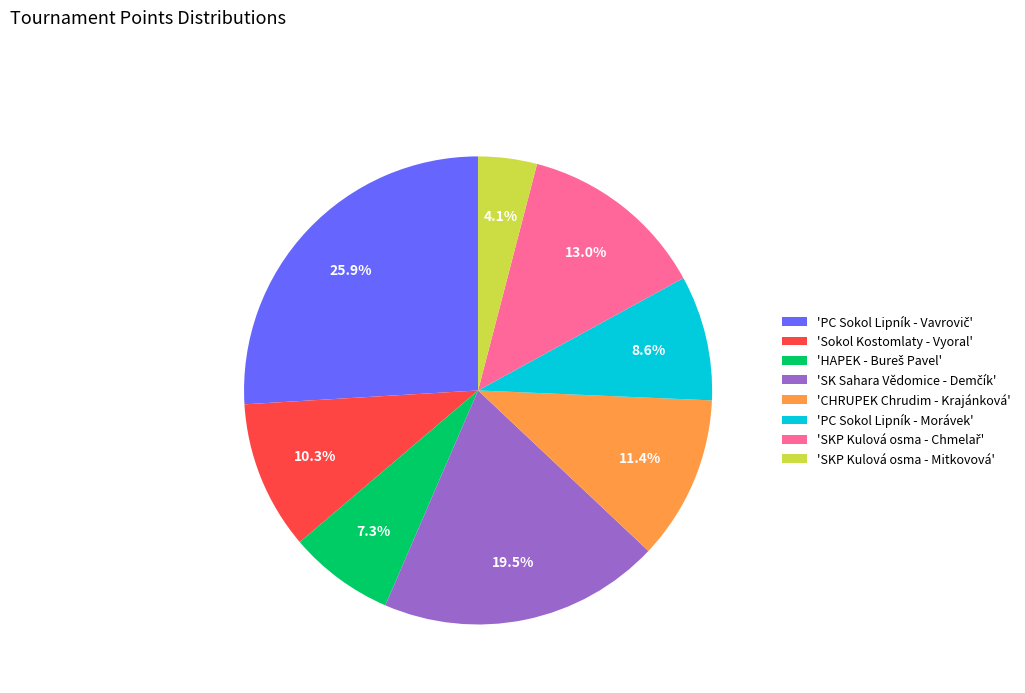

Which slice is the smallest?

'SKP Kulová osma - Mitkovová'